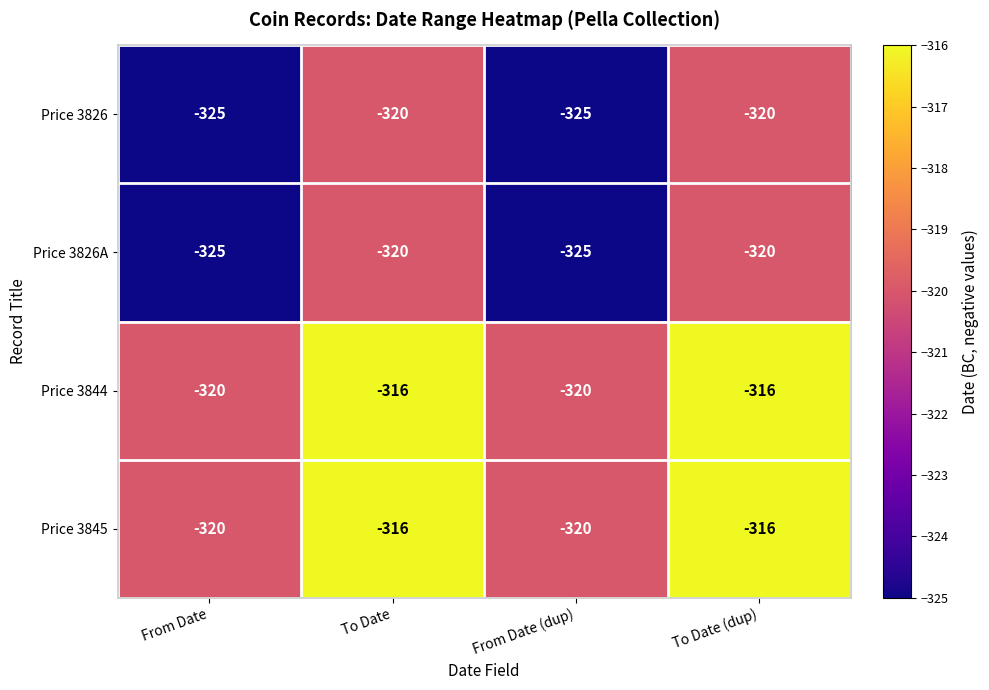

Reading left to right, extract all data points from this chart.

Price 3826: From Date=-325	To Date=-320	From Date (dup)=-325	To Date (dup)=-320
Price 3826A: From Date=-325	To Date=-320	From Date (dup)=-325	To Date (dup)=-320
Price 3844: From Date=-320	To Date=-316	From Date (dup)=-320	To Date (dup)=-316
Price 3845: From Date=-320	To Date=-316	From Date (dup)=-320	To Date (dup)=-316